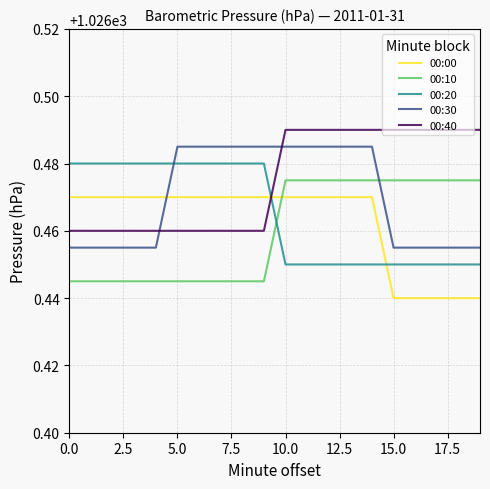

How many intersections are there between 00:20 and 00:30?

1